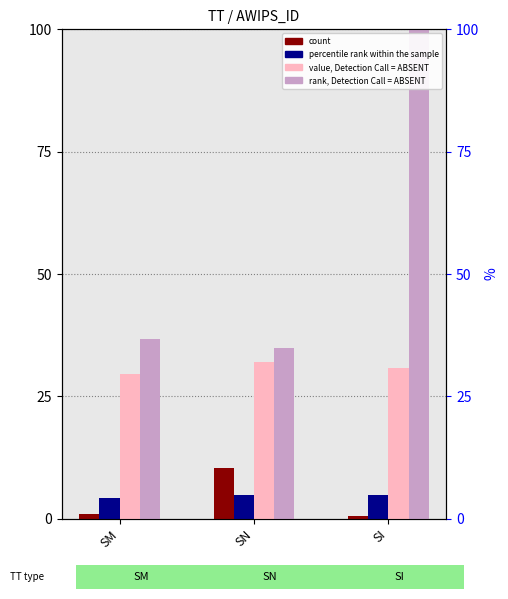

The value of count at SN is 15.0. True or false?

False